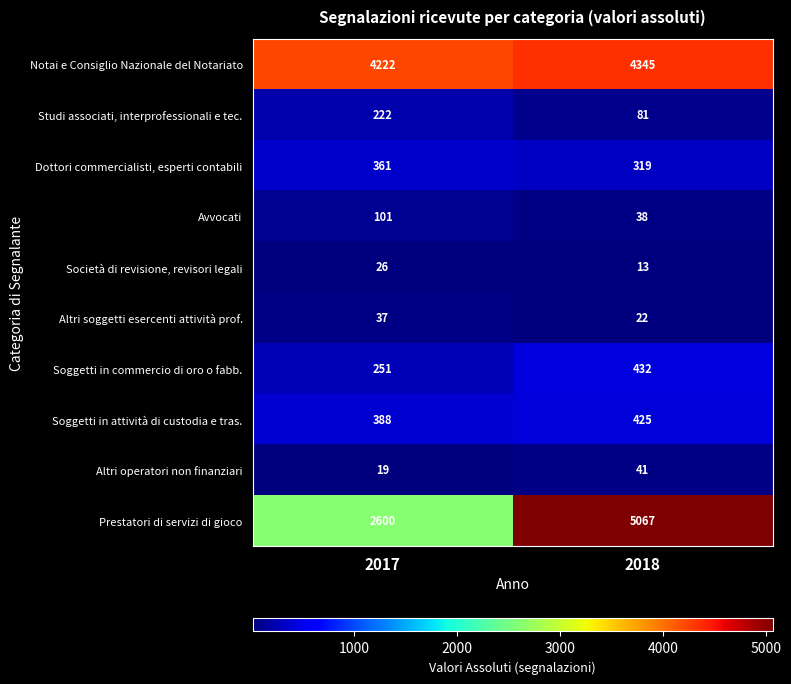

The value of Altri operatori non finanziari at 2018 is 25. True or false?

False